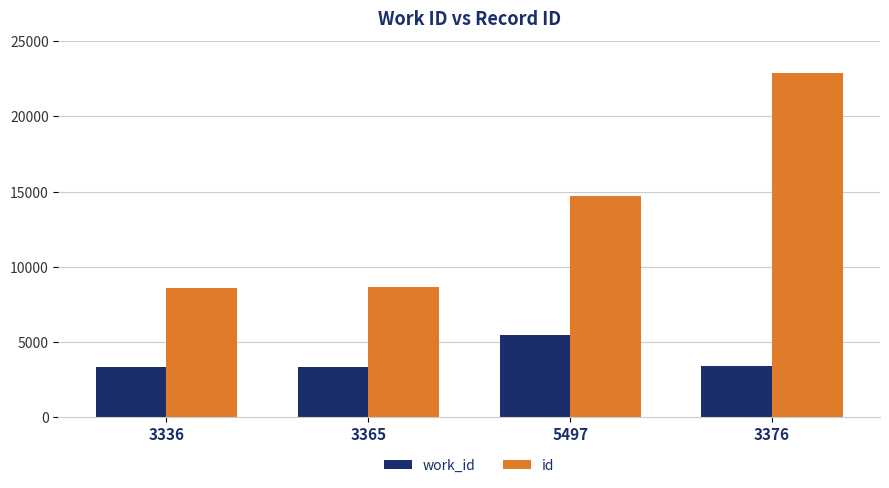

The work_id series shows 5497 at 5497. True or false?

True